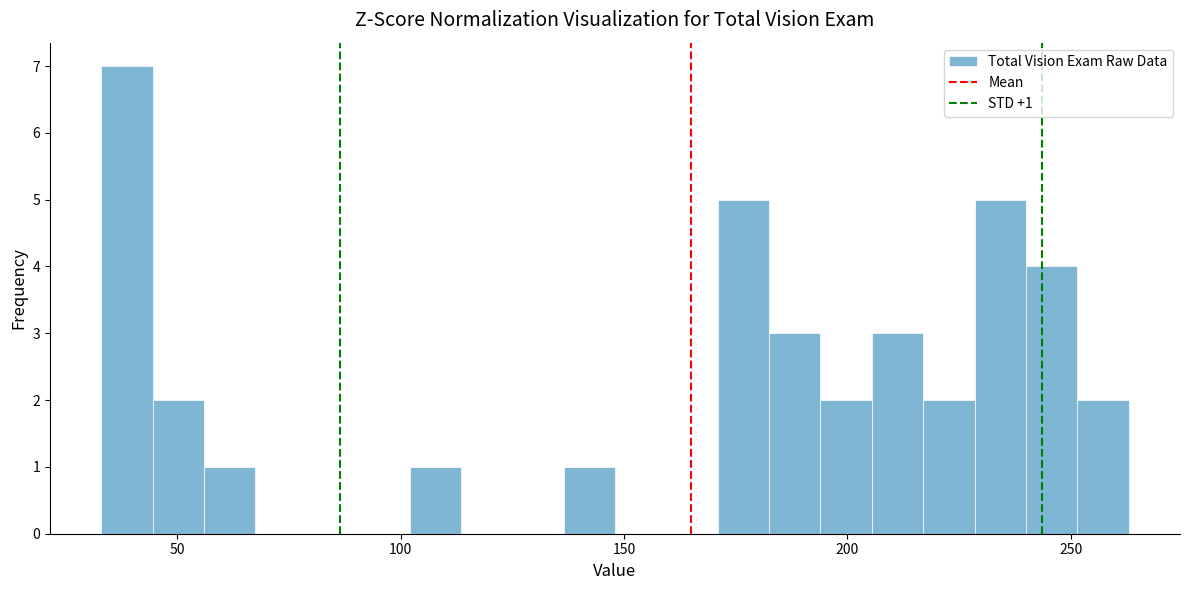

Around what value on the x-axis is the tallest bar? Give the approximate position of its centre, as read against the axis.

40